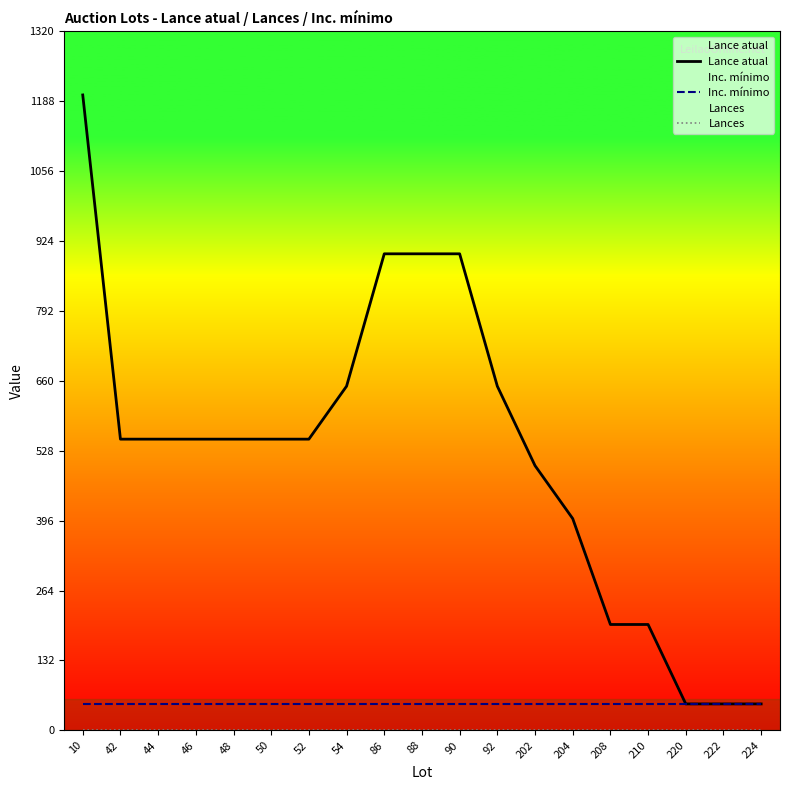

What are all the series names shown in the legend?

Lance atual, Inc. mínimo, Lances